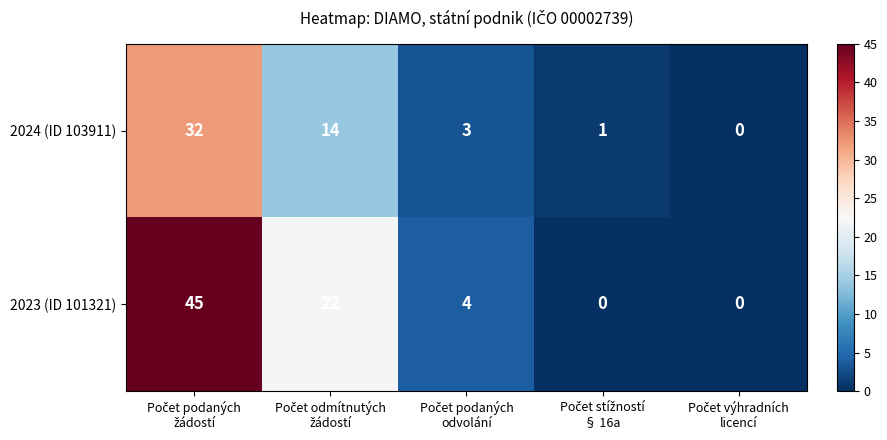

Which series has the widest spread of values?

2023 (ID 101321)